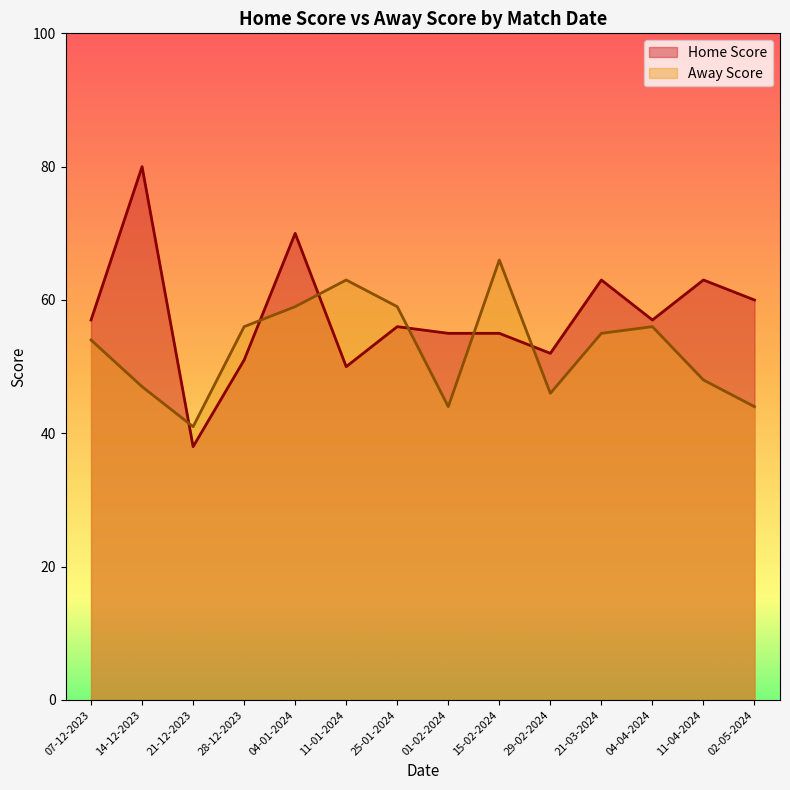

What is the sum of the Away Score values at 04-04-2024 and 28-12-2023?

112